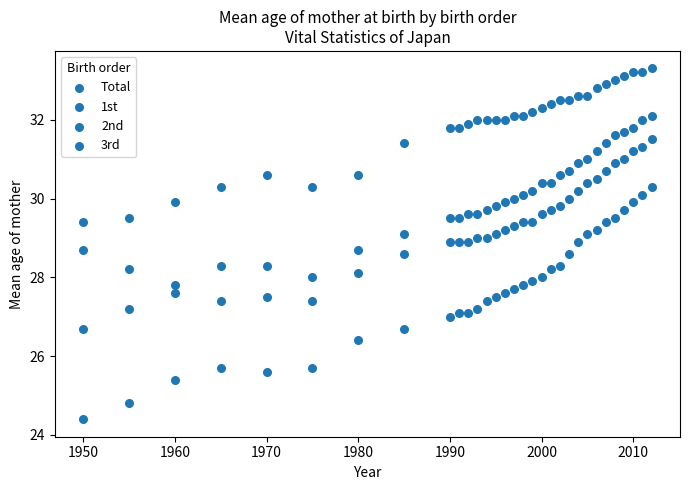

How many points are shown in the scatter plot?

124